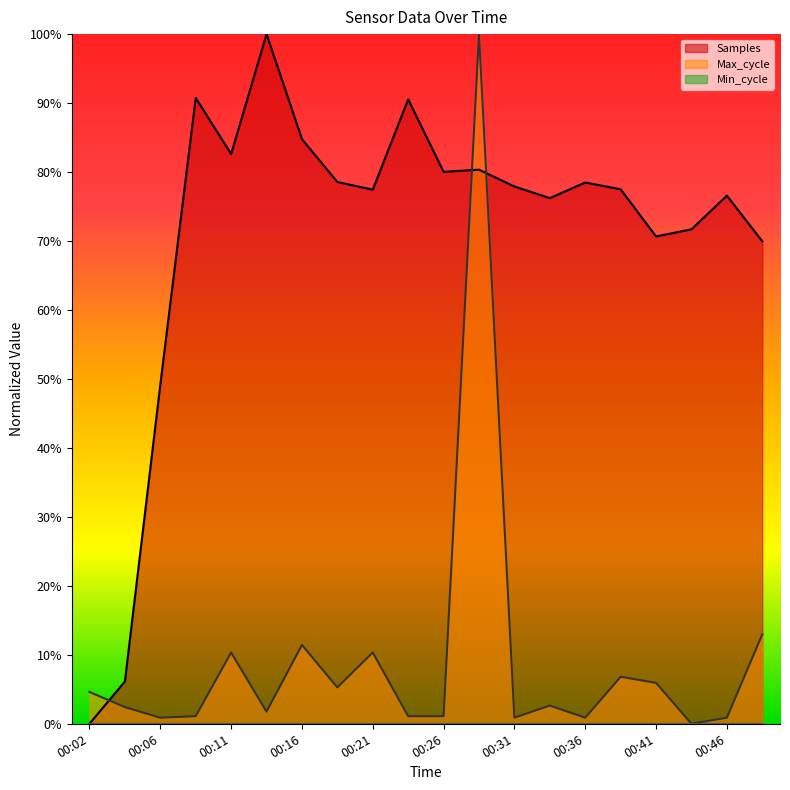

Reading left to right, transcribe all the data shown in this chart.

Samples: 0.0	0.1	0.5	0.9	0.8	1.0	0.8	0.8	0.8	0.9	0.8	0.8	0.8	0.8	0.8	0.8	0.7	0.7	0.8	0.7
Max_cycle: 0.0	0.0	0.0	0.0	0.1	0.0	0.1	0.1	0.1	0.0	0.0	1.0	0.0	0.0	0.0	0.1	0.1	0.0	0.0	0.1